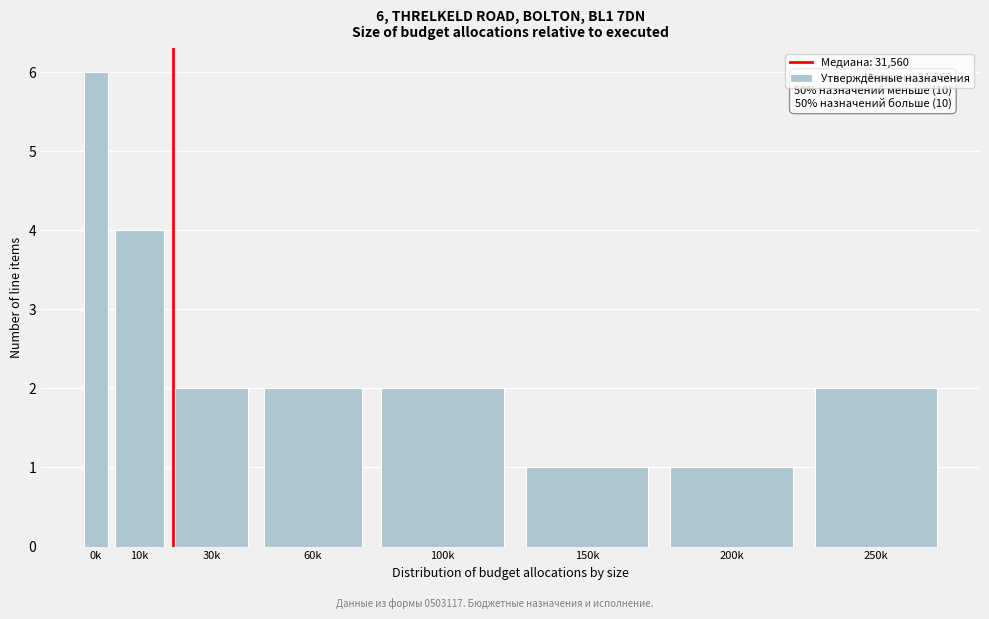

Reading left to right, transcribe all the data shown in this chart.

6	4	2	2	2	1	1	2